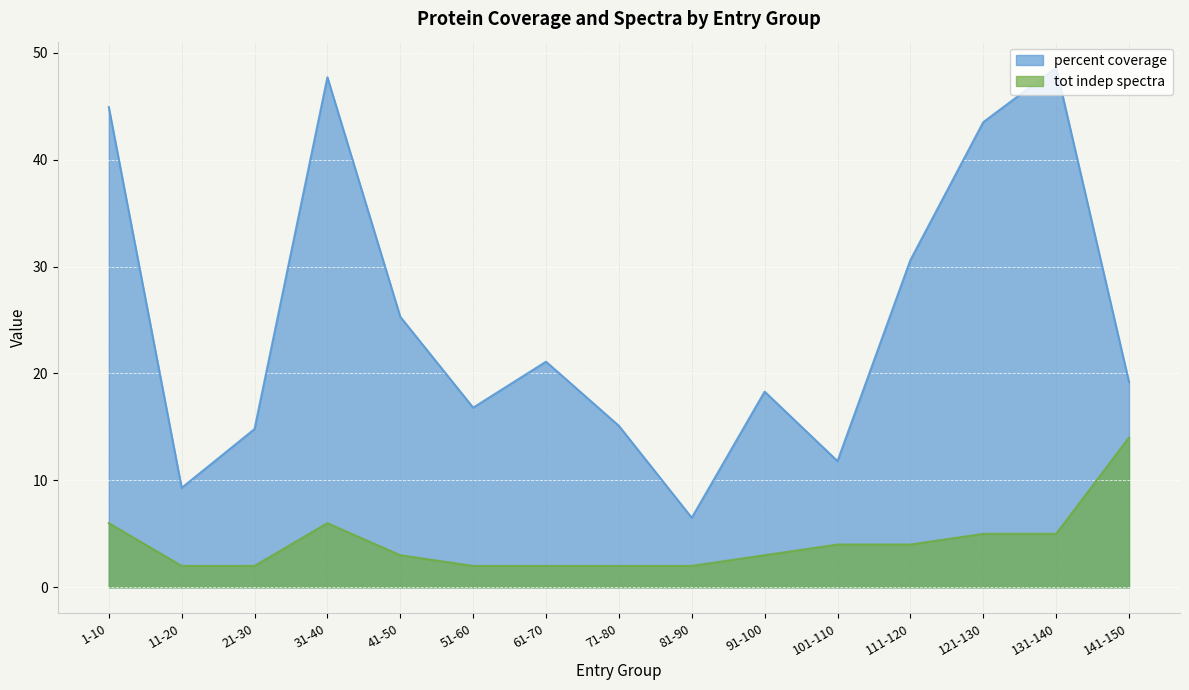

Reading right to left, list all the values displayed in this chart.

percent coverage: 19.2	48.6	43.5	30.6	11.8	18.3	6.5	15.1	21.1	16.8	25.3	47.7	14.8	9.3	44.9
tot indep spectra: 14.0	5.0	5.0	4.0	4.0	3.0	2.0	2.0	2.0	2.0	3.0	6.0	2.0	2.0	6.0